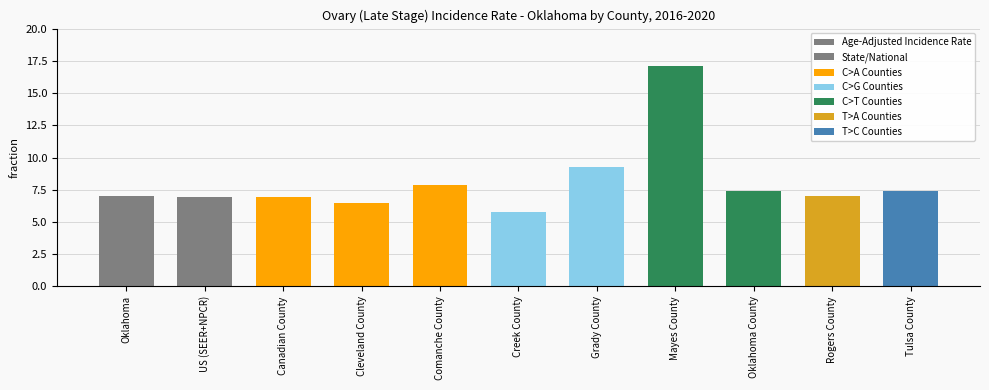

Rank the categories by value from highest to lowest.

Mayes County, Grady County, Comanche County, Oklahoma County, Tulsa County, Oklahoma, Rogers County, US (SEER+NPCR), Canadian County, Cleveland County, Creek County